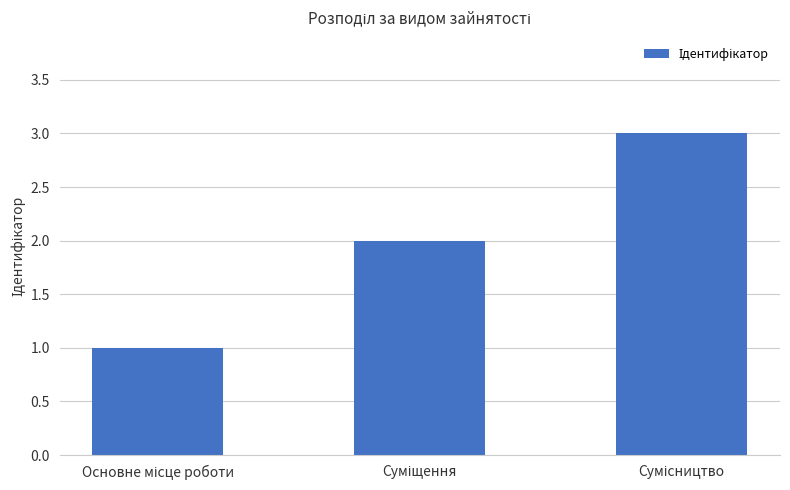

What is the sum of all values?

6